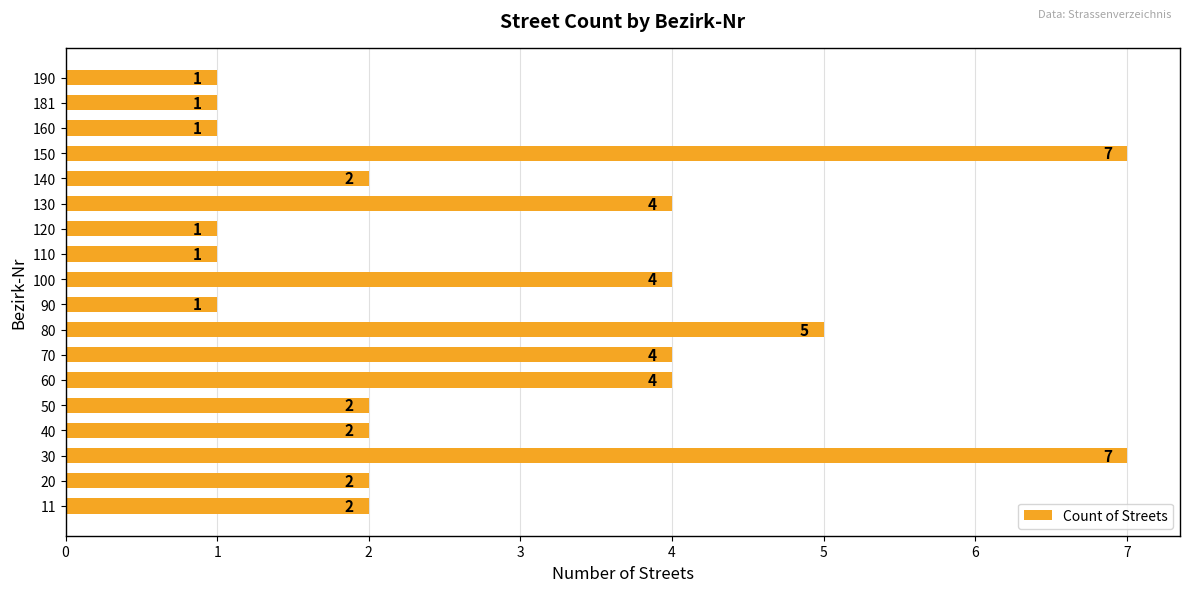

What value does the data have at 130?

4